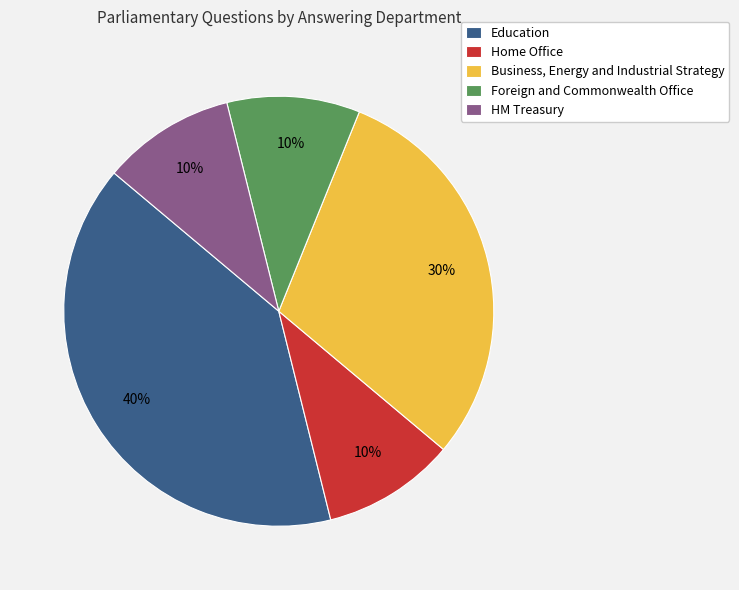

Is there a majority slice in this chart?

No